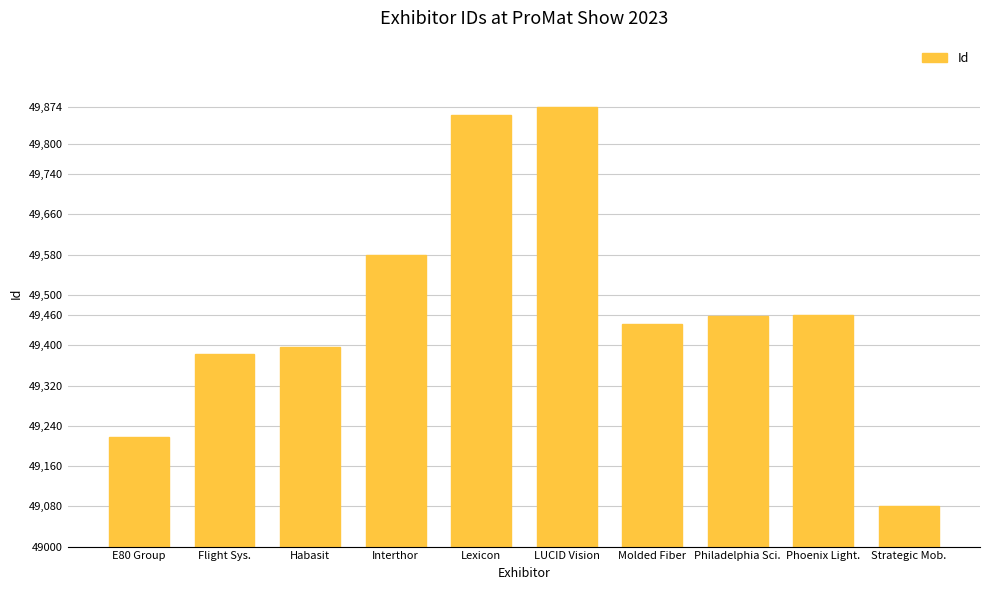

The value at LUCID Vision is 1177. True or false?

False